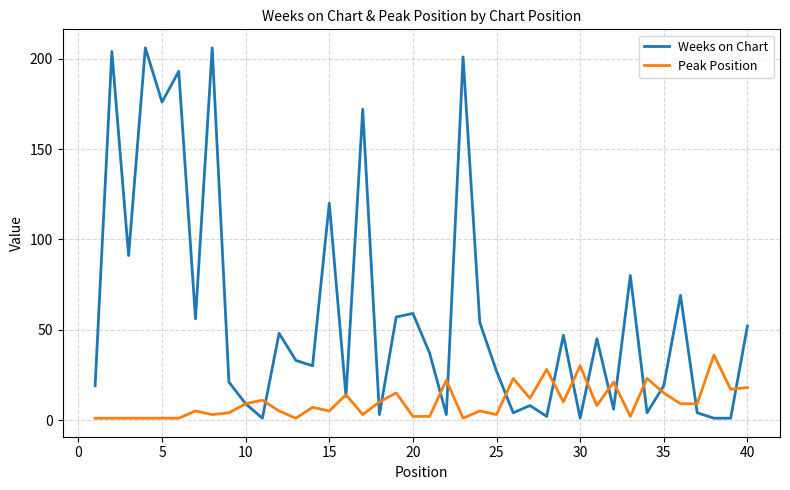

Which series has the largest total across all categories?

Weeks on Chart